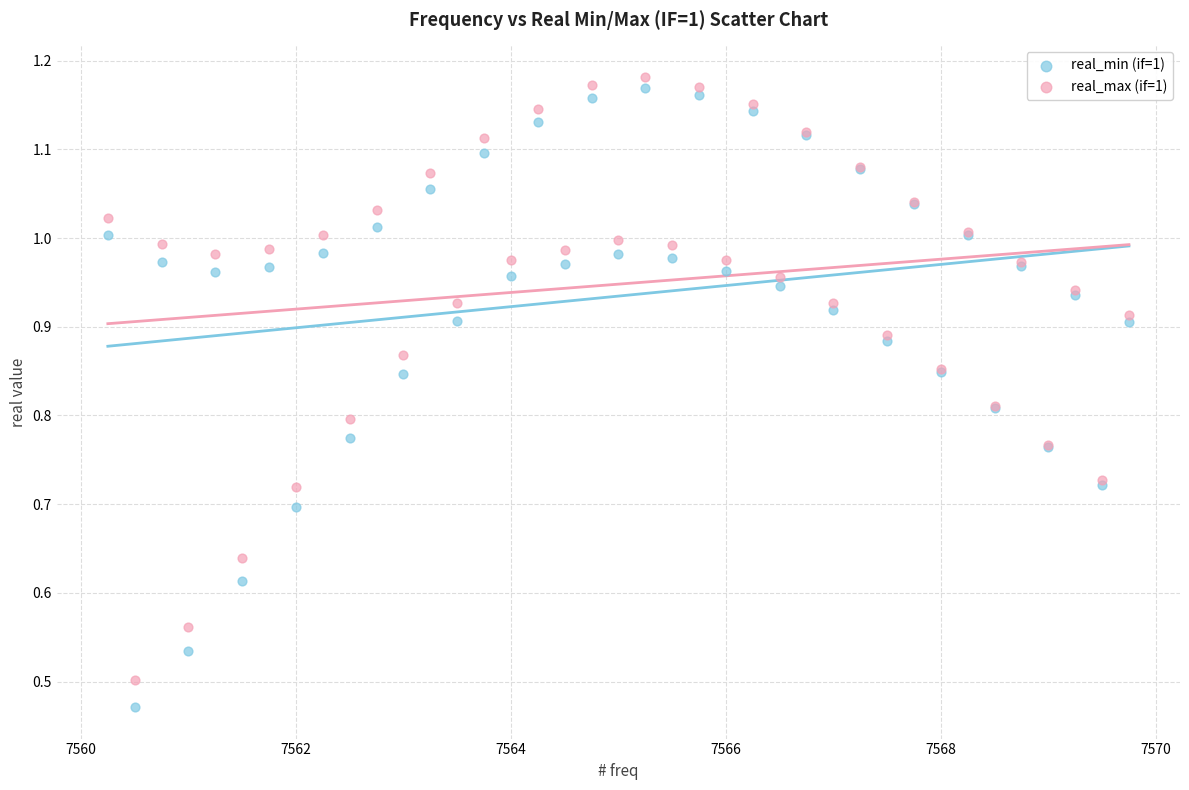

Which series has the largest Y range (max minus min)?

real_min (if=1)